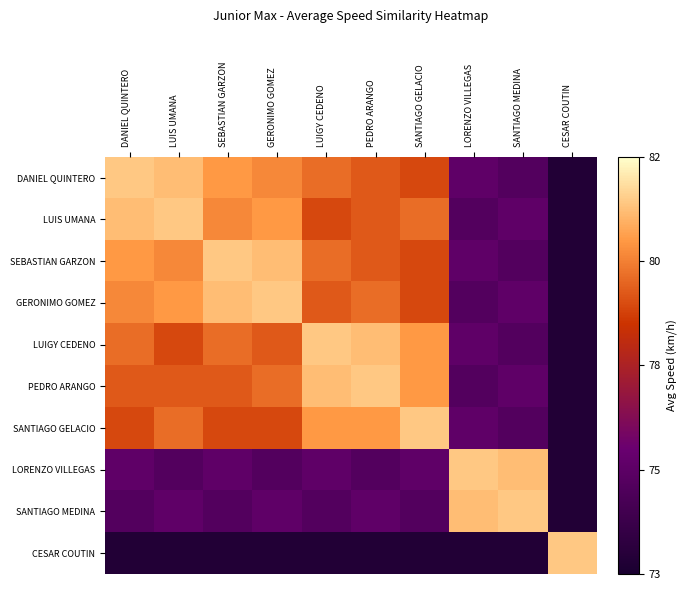

Between LUIS UMANA and LORENZO VILLEGAS, which is larger?

LUIS UMANA